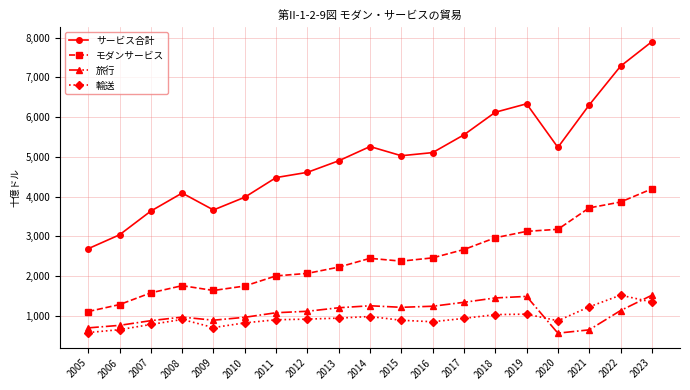

The モダンサービス series shows 1672.0 at 2018. True or false?

False